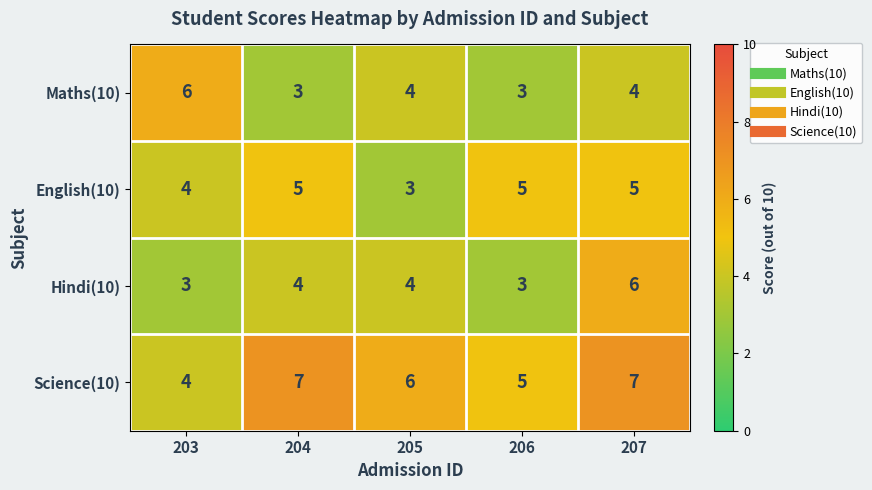

What is the total value across all series at 203?

17